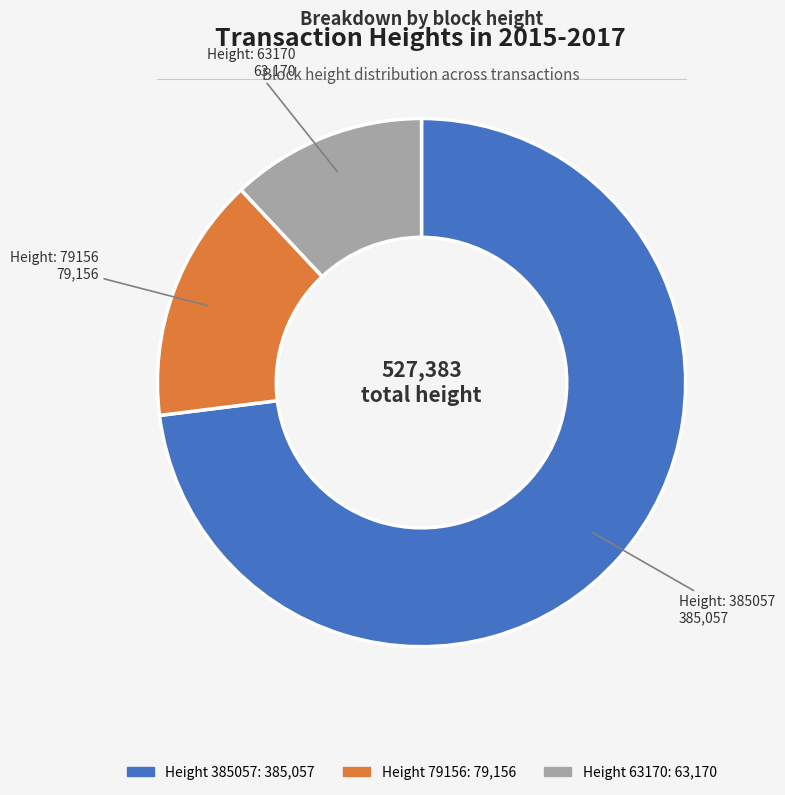

Is there a majority slice in this chart?

Yes